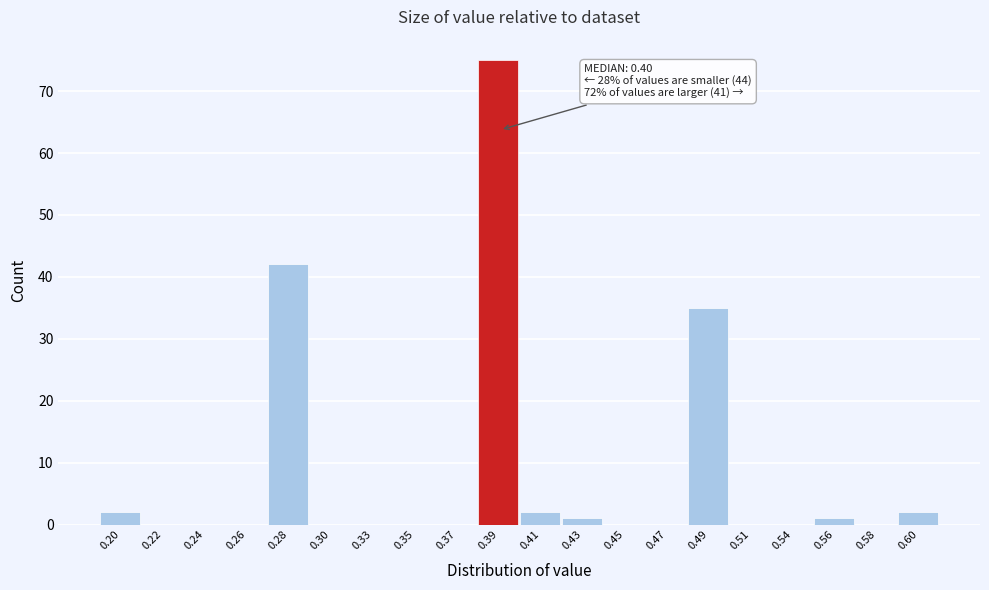

Which has a higher value, 0.60 or 0.30?

0.60